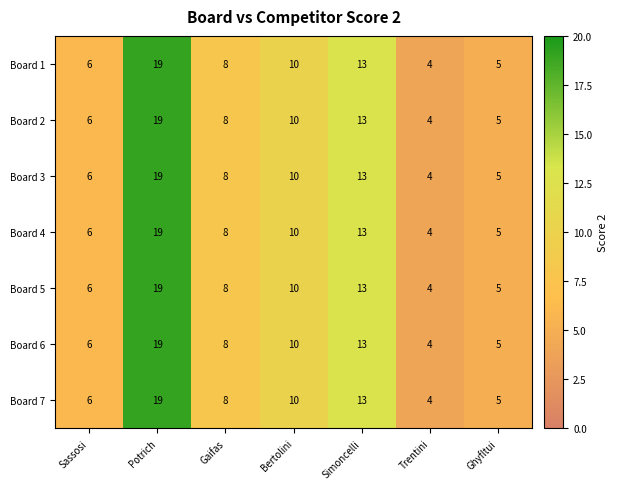

What is the difference between the maximum and minimum values in the Board 3 series?

15